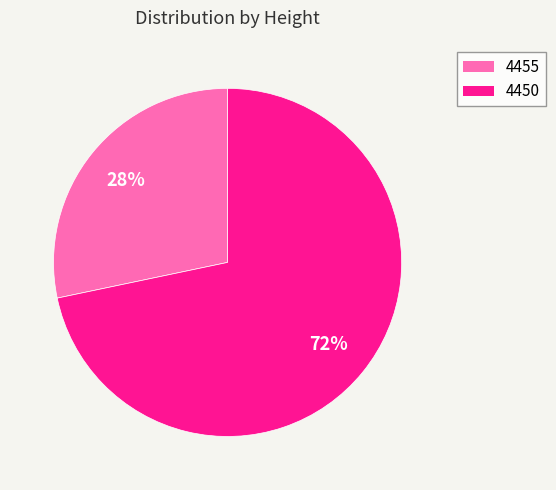

Which has a higher value, 4455 or 4450?

4450